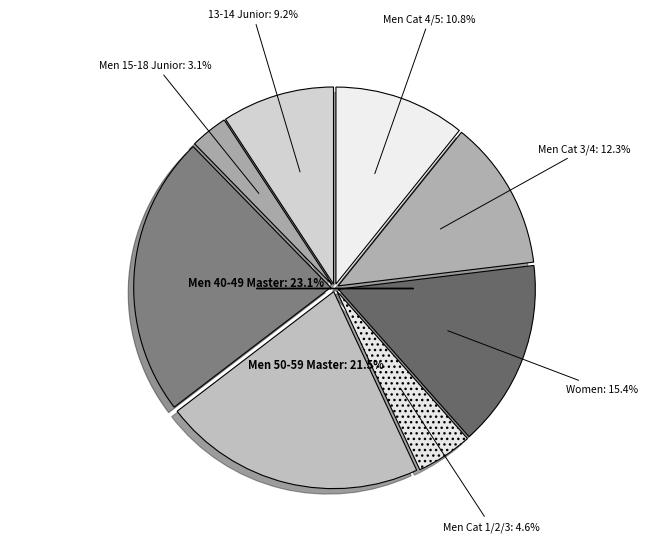

How many slices are in this pie chart?

8